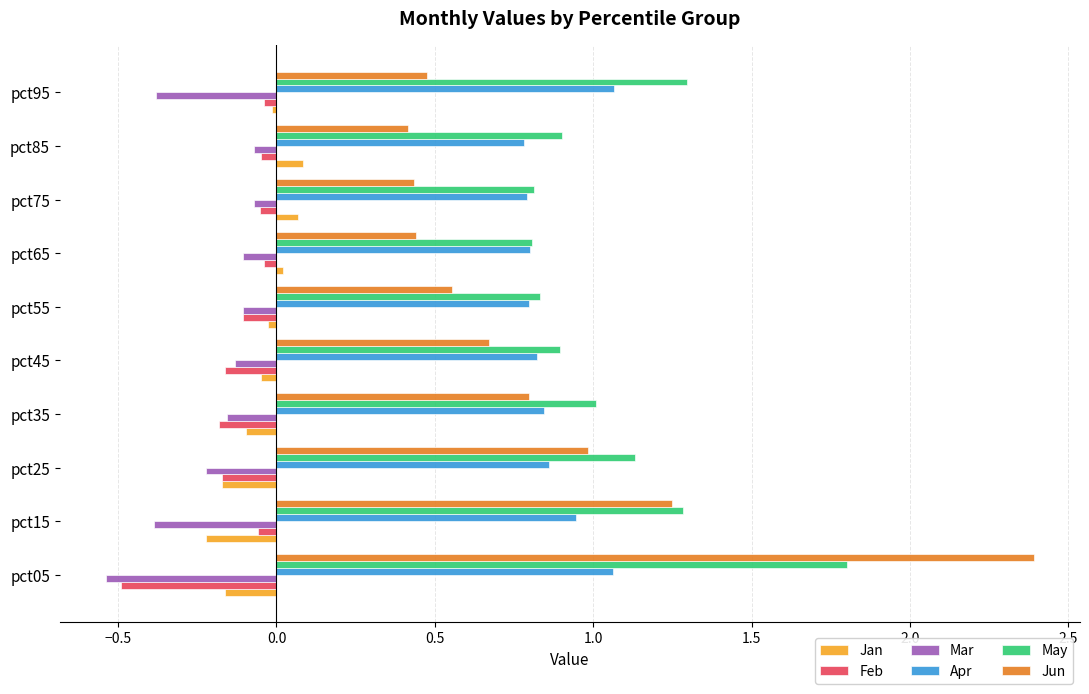

Rank the series by their maximum value, from highest to lowest.

Jun, May, Apr, Jan, Feb, Mar